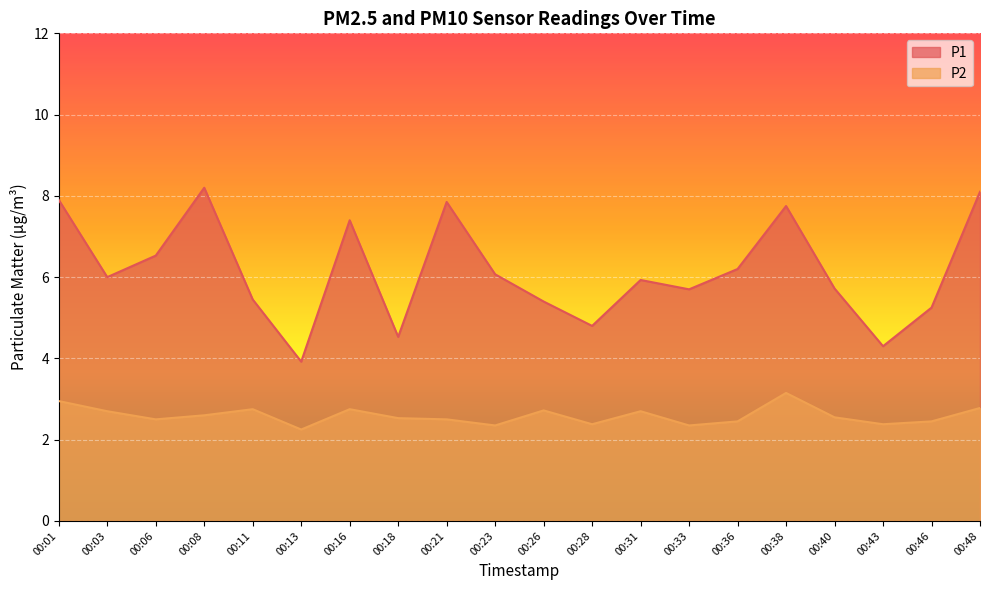

How many lines are shown in the chart?

2